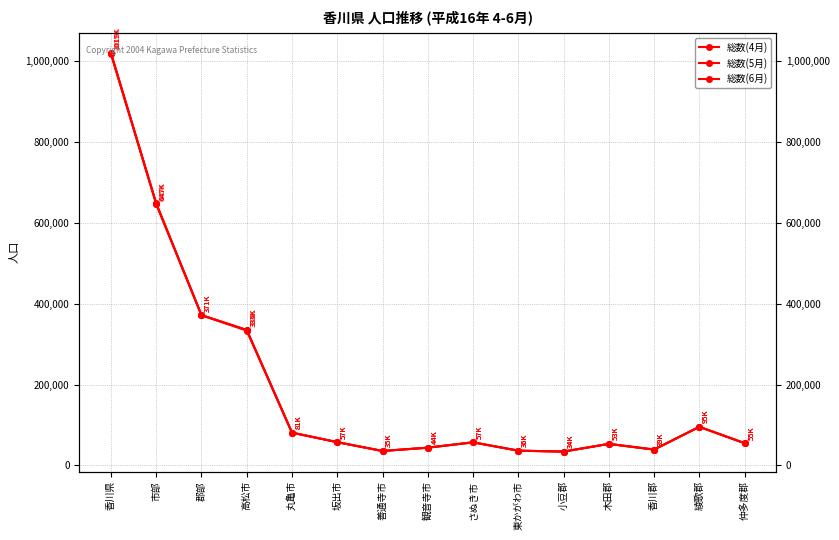

Which series has the largest total across all categories?

総数(6月)